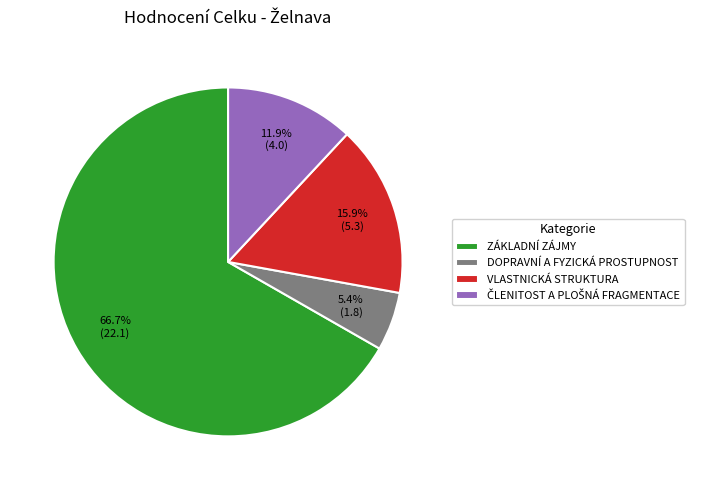

How many segments does this pie chart have?

4